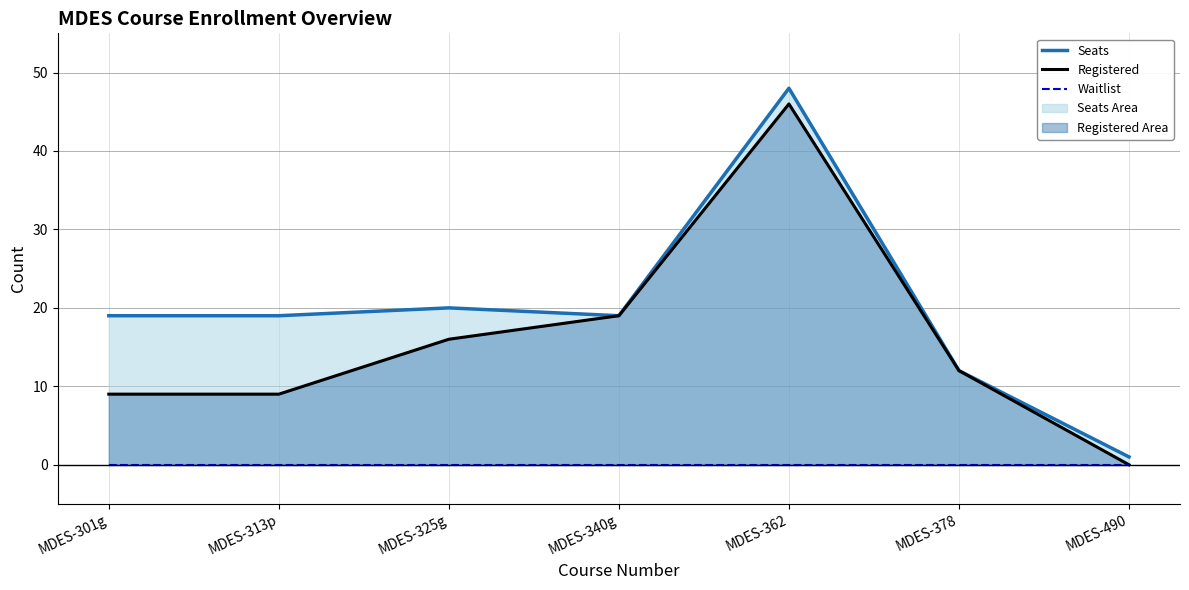

True or false: Seats and Registered cross at least once.

False